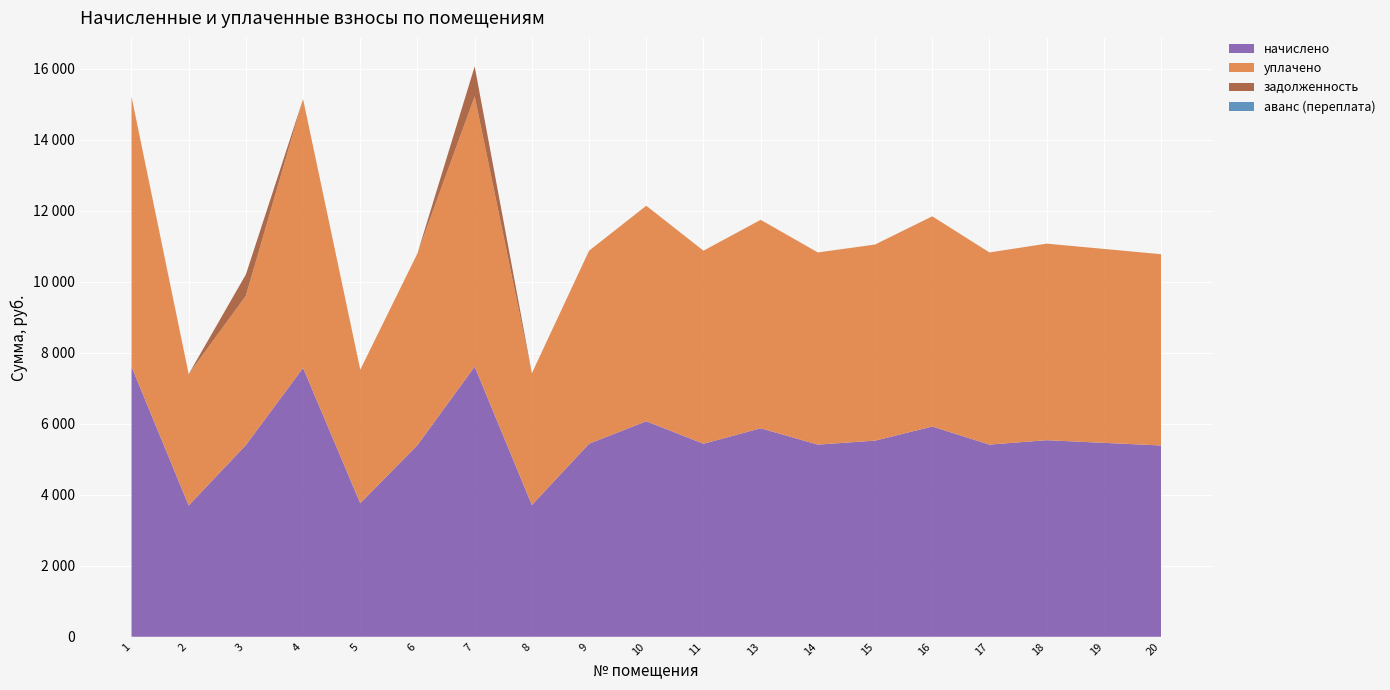

Reading right to left, extract all data points from this chart.

начислено: 20=5390.3	19=5464.8	18=5539.3	17=5415.1	16=5924.3	15=5526.9	14=5415.1	13=5874.8	11=5440.0	10=6073.4	9=5440.0	8=3713.6	7=7613.5	6=5402.7	5=3763.3	4=7576.2	3=5402.7	2=3701.2	1=7613.5
уплачено: 20=5390.3	19=5464.8	18=5539.3	17=5415.1	16=5924.3	15=5526.9	14=5415.1	13=5874.8	11=5440.0	10=6073.4	9=5440.0	8=3713.6	7=7613.5	6=5402.7	5=3763.3	4=7576.2	3=4207.5	2=3701.2	1=7611.8
задолженность: 20=0.0	19=0.0	18=0.0	17=0.0	16=0.0	15=0.0	14=0.0	13=0.0	11=0.0	10=0.0	9=0.0	8=0.0	7=845.9	6=0.0	5=0.0	4=0.0	3=600.2	2=0.0	1=0.0
аванс (переплата): 20=0.0	19=0.0	18=0.0	17=0.0	16=0.0	15=0.0	14=0.0	13=0.0	11=0.0	10=0.0	9=0.0	8=0.0	7=0.0	6=0.0	5=0.0	4=0.0	3=0.0	2=0.0	1=0.0